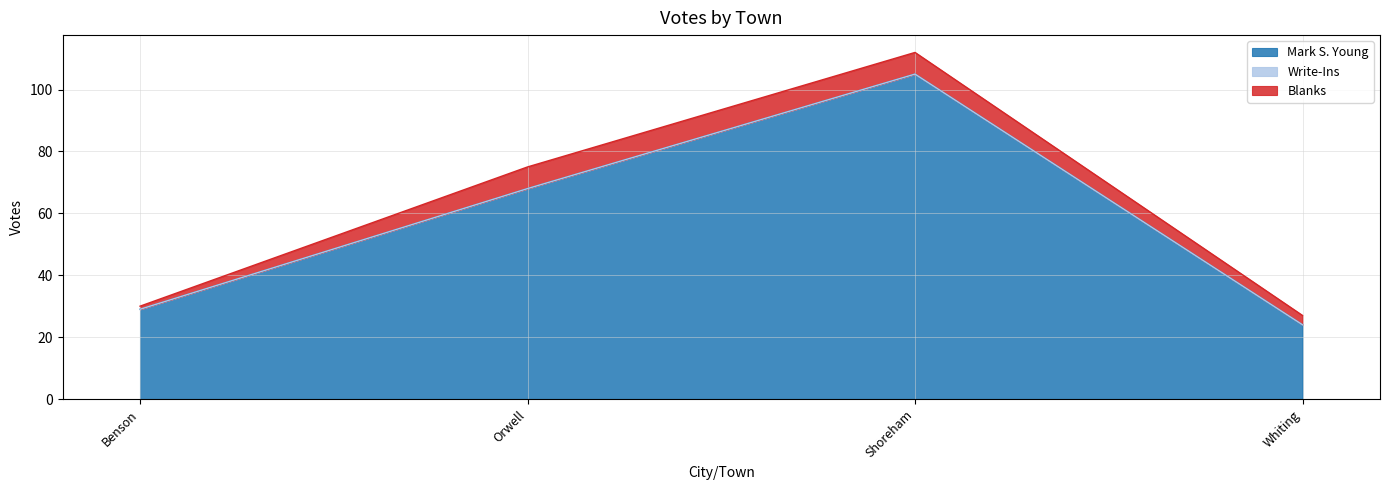

True or false: Blanks has a value of 2 at Shoreham.

False